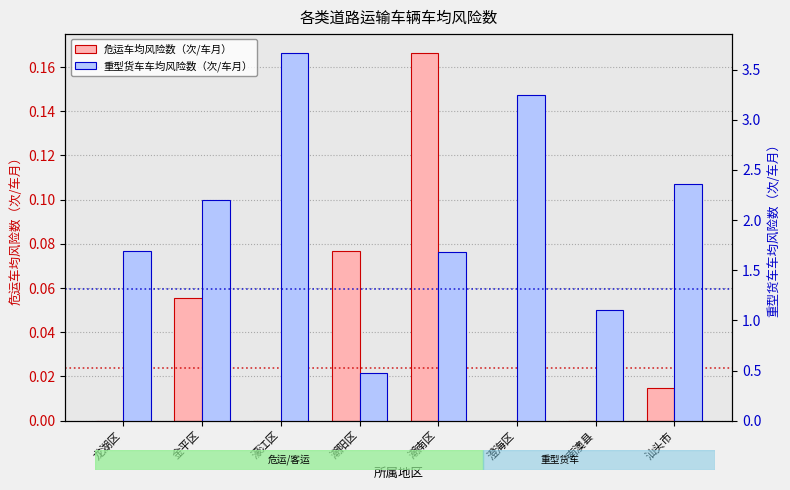

Reading right to left, list all the values displayed in this chart.

危运车均风险数（次/车月）: 0.0	0.0	0.0	0.2	0.1	0.0	0.1	0.0
重型货车车均风险数（次/车月）: 2.4	1.1	3.3	1.7	0.5	3.7	2.2	1.7